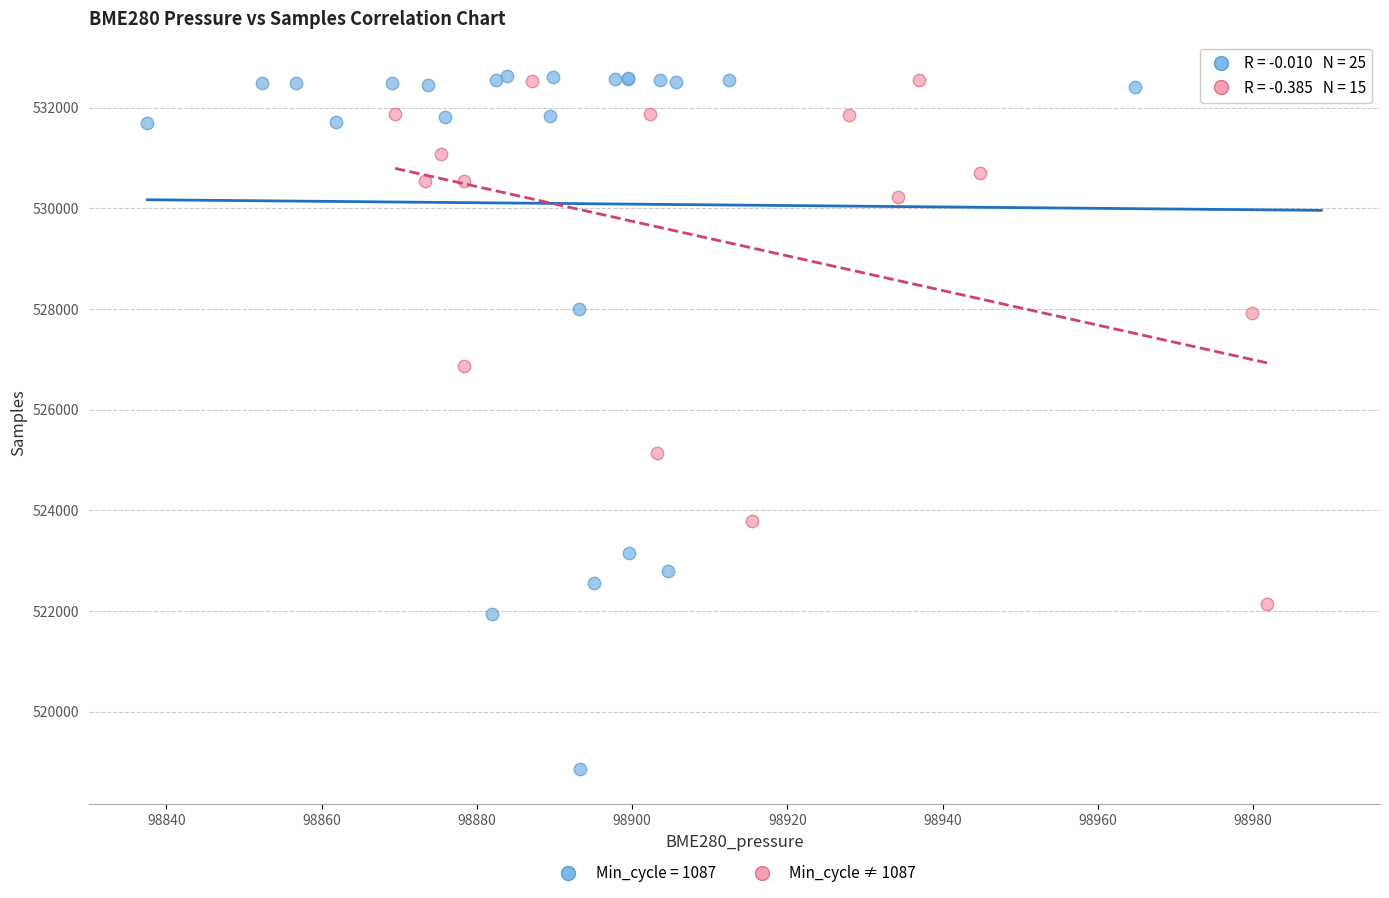

Which series has the largest Y range (max minus min)?

Min_cycle = 1087